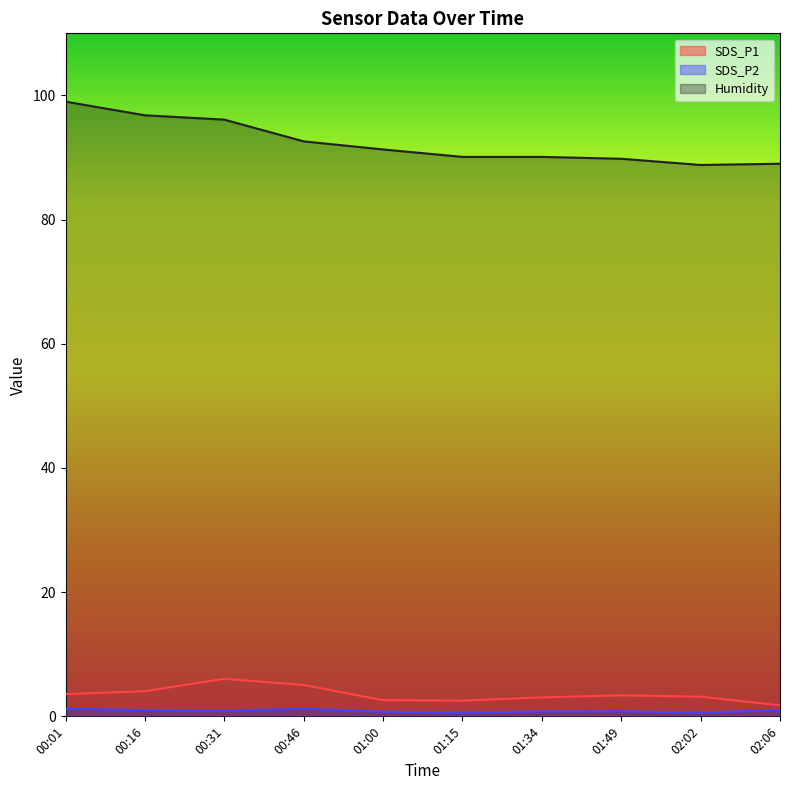

Rank the series by their maximum value, from lowest to highest.

SDS_P2, SDS_P1, Humidity